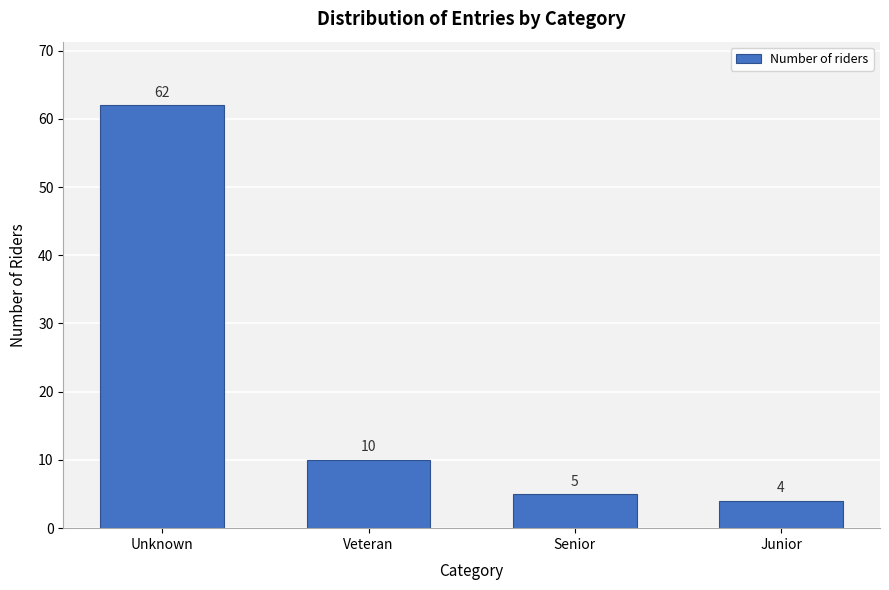

Reading left to right, what are all the values shown in this chart?

Unknown=62	Veteran=10	Senior=5	Junior=4